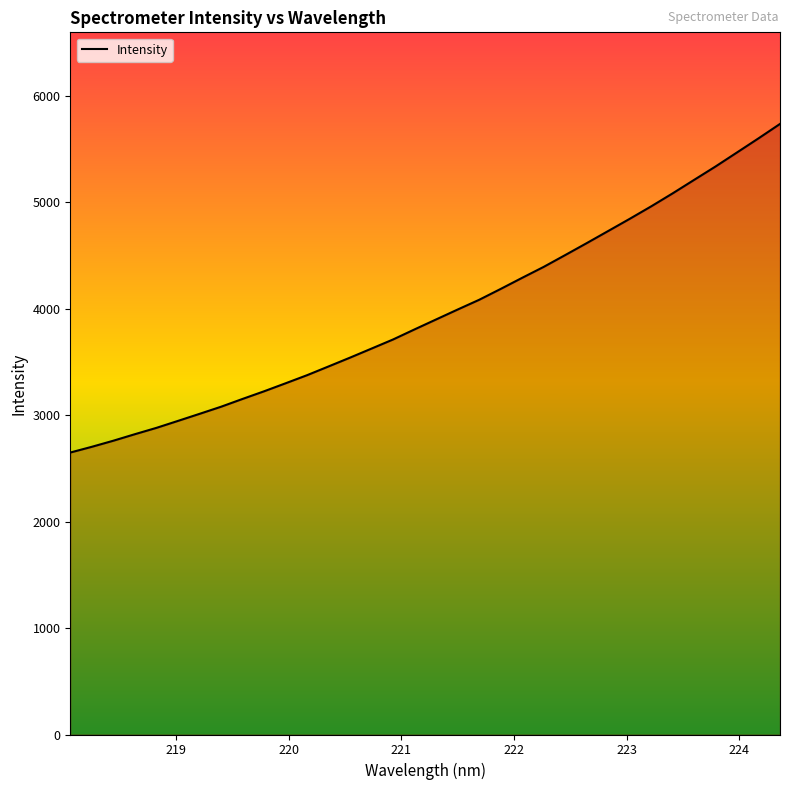

True or false: there are more than 0 points higher than both neighbors.

False